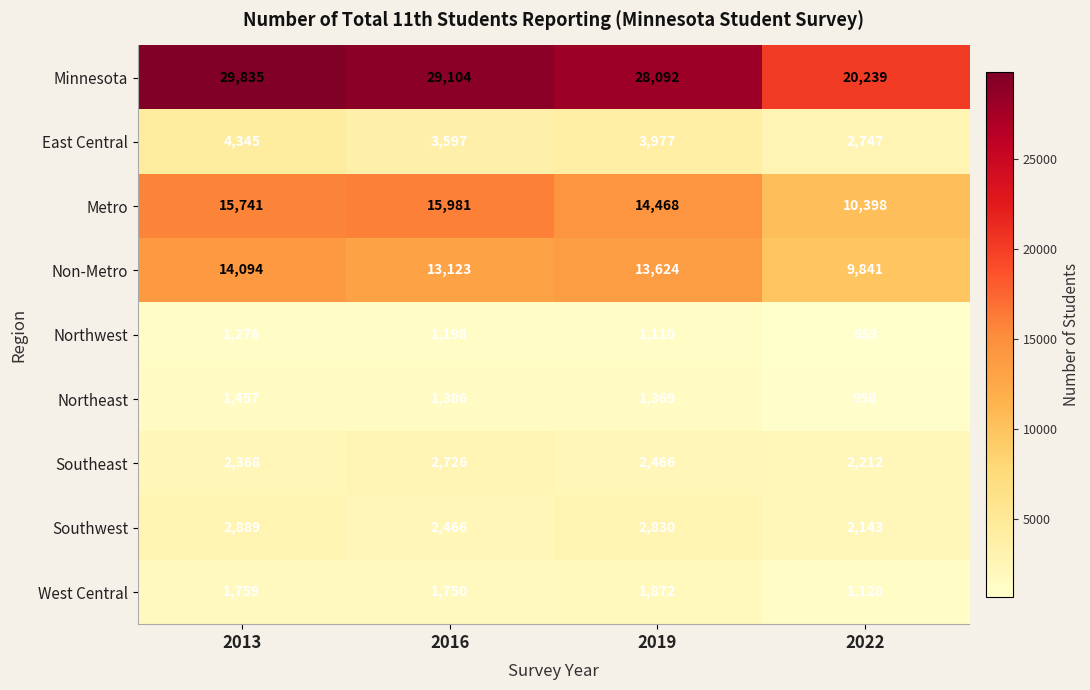

Which series has the largest range (max minus min)?

Minnesota